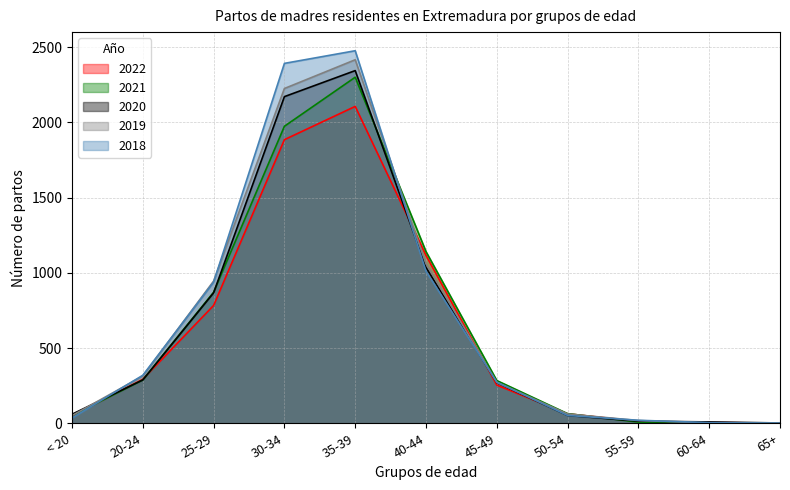

How many times do 2018 and 2020 cross each other?

4